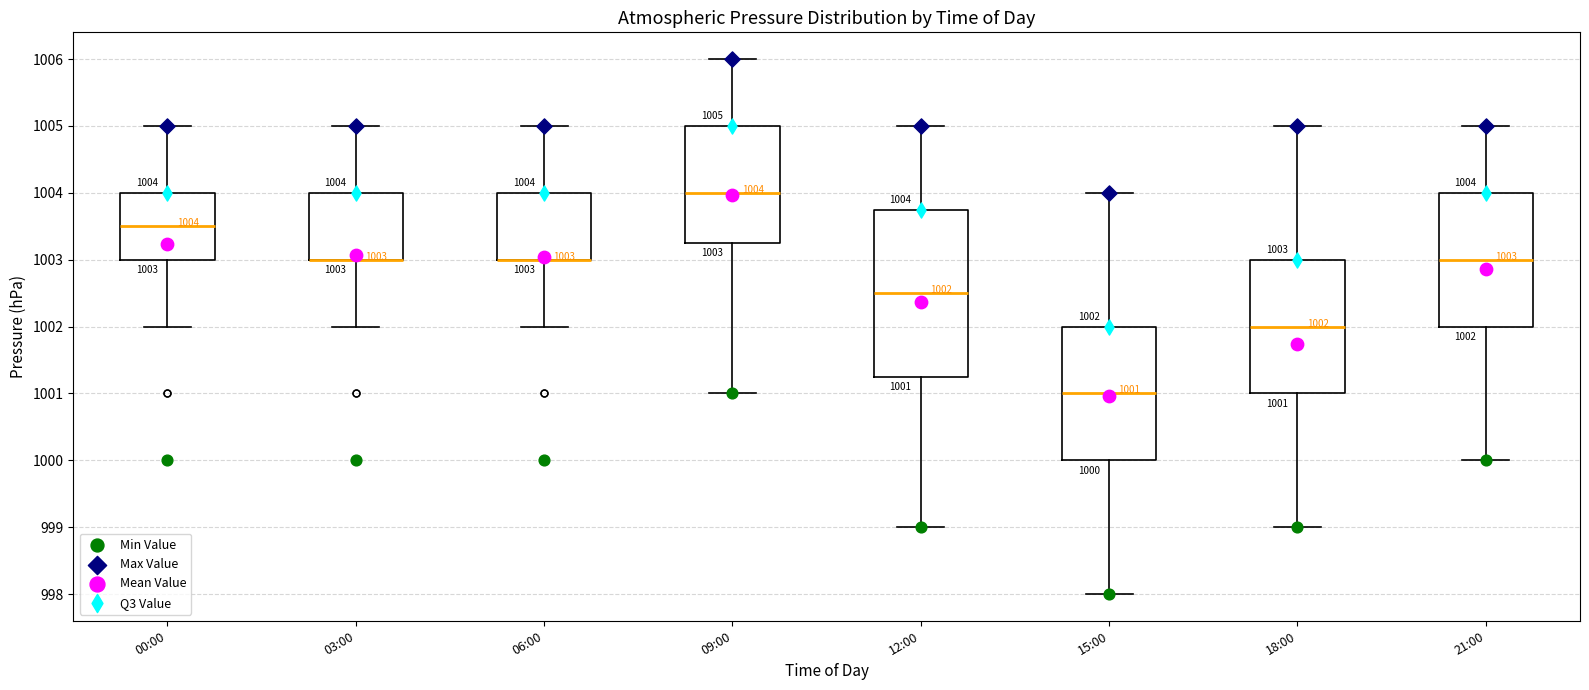

Comparing the boxes themselves (not the whiskers), which one is the tallest?

12:00